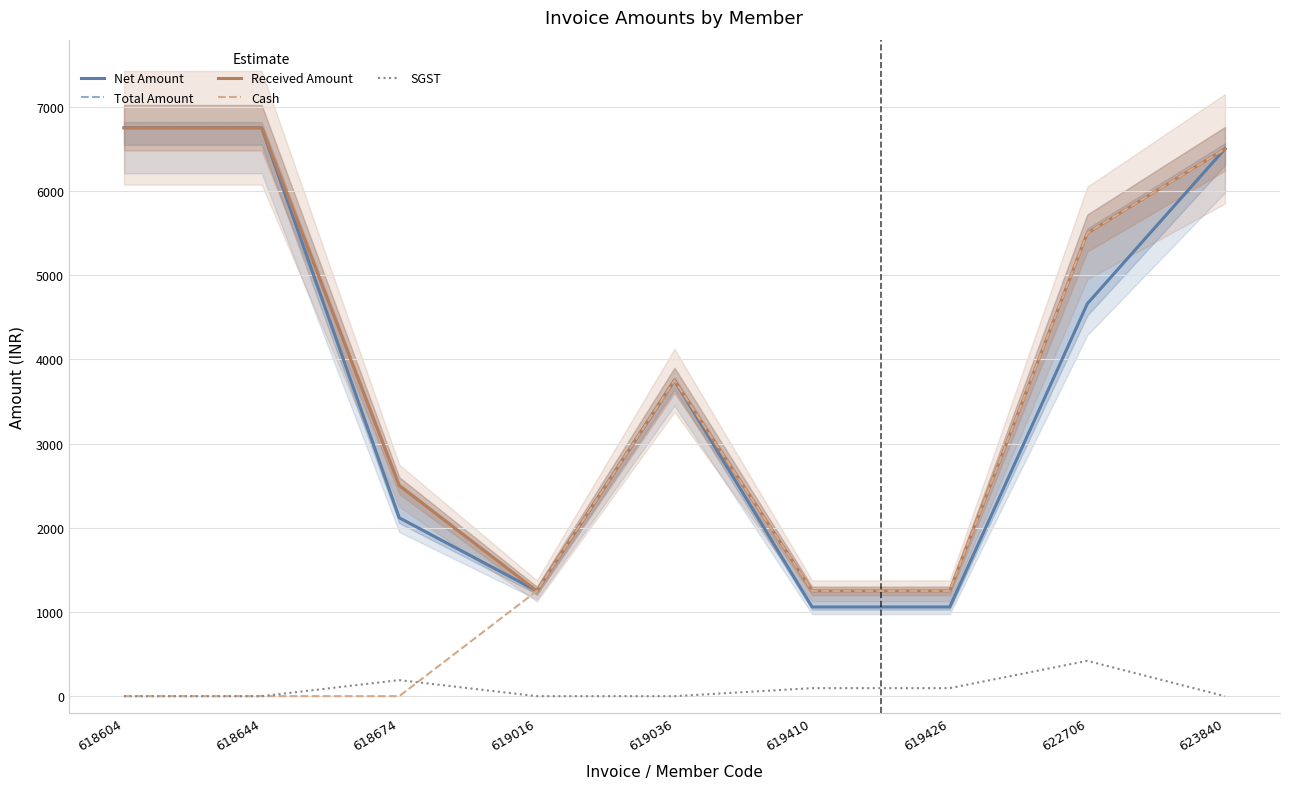

What is the sum of the Cash values at 619036 and 618674?

3750.0